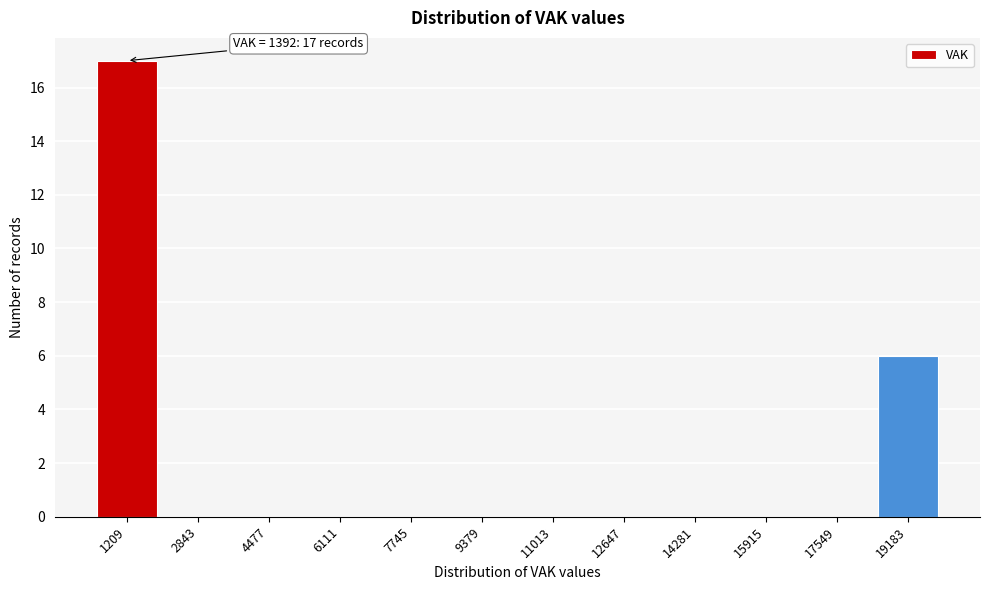

Reading right to left, list all the values displayed in this chart.

19183=6	17549=0	15915=0	14281=0	12647=0	11013=0	9379=0	7745=0	6111=0	4477=0	2843=0	1209=17